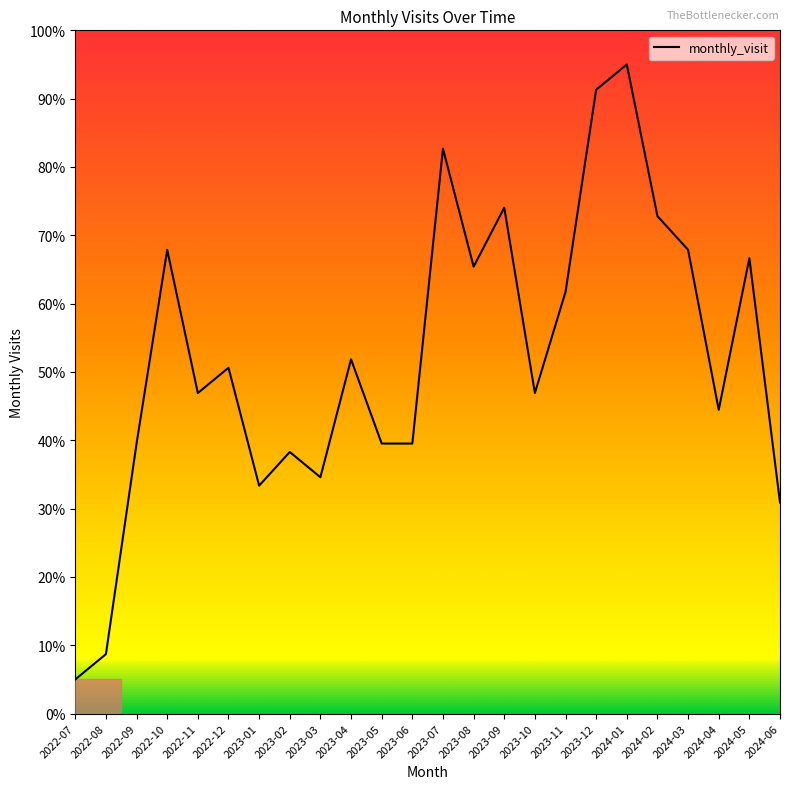

What is the difference between the maximum and minimum values?

90.0